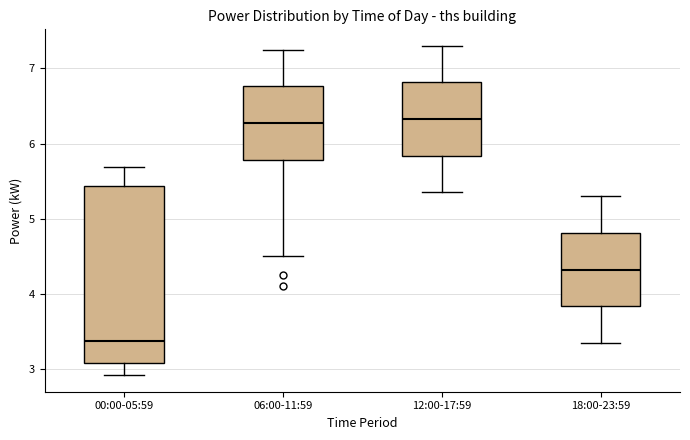

Reading left to right, transcribe this box plot: for each box, give where its median line is, the range the box spans, and where its two whiskers end, as read against the y-axis. The values are not printed on the chart, so give them approximately, as read against the axis.

00:00-05:59: median 3.4, box 3.1 to 5.4, whiskers 2.9 to 5.7
06:00-11:59: median 6.3, box 5.8 to 6.8, whiskers 4.5 to 7.3
12:00-17:59: median 6.3, box 5.8 to 6.8, whiskers 5.4 to 7.3
18:00-23:59: median 4.3, box 3.8 to 4.8, whiskers 3.4 to 5.3